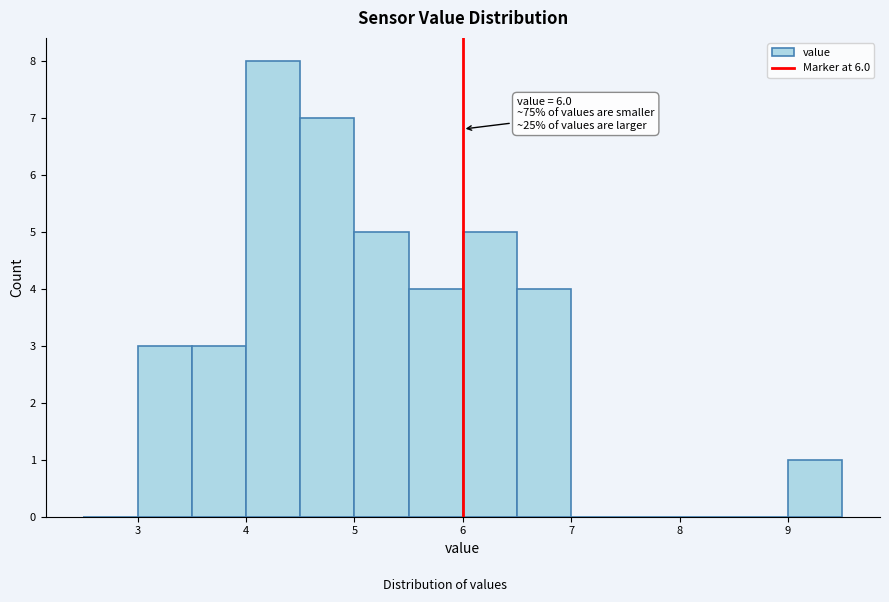

Over which range of the x-axis is the bar tallest?

4.0 to 4.5